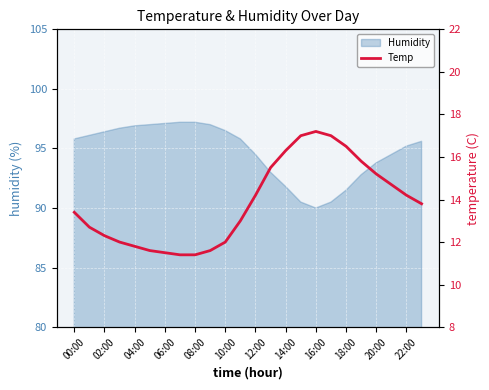

Is it true that Humidity equals 91.8 at 14:00?

True